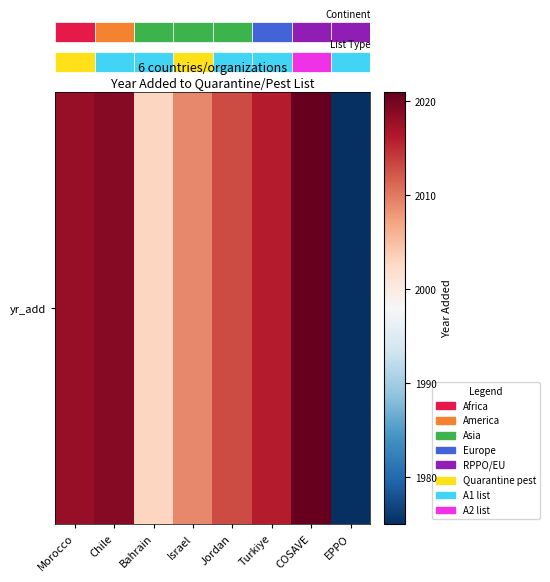

Count the number of categories in the chart.

8